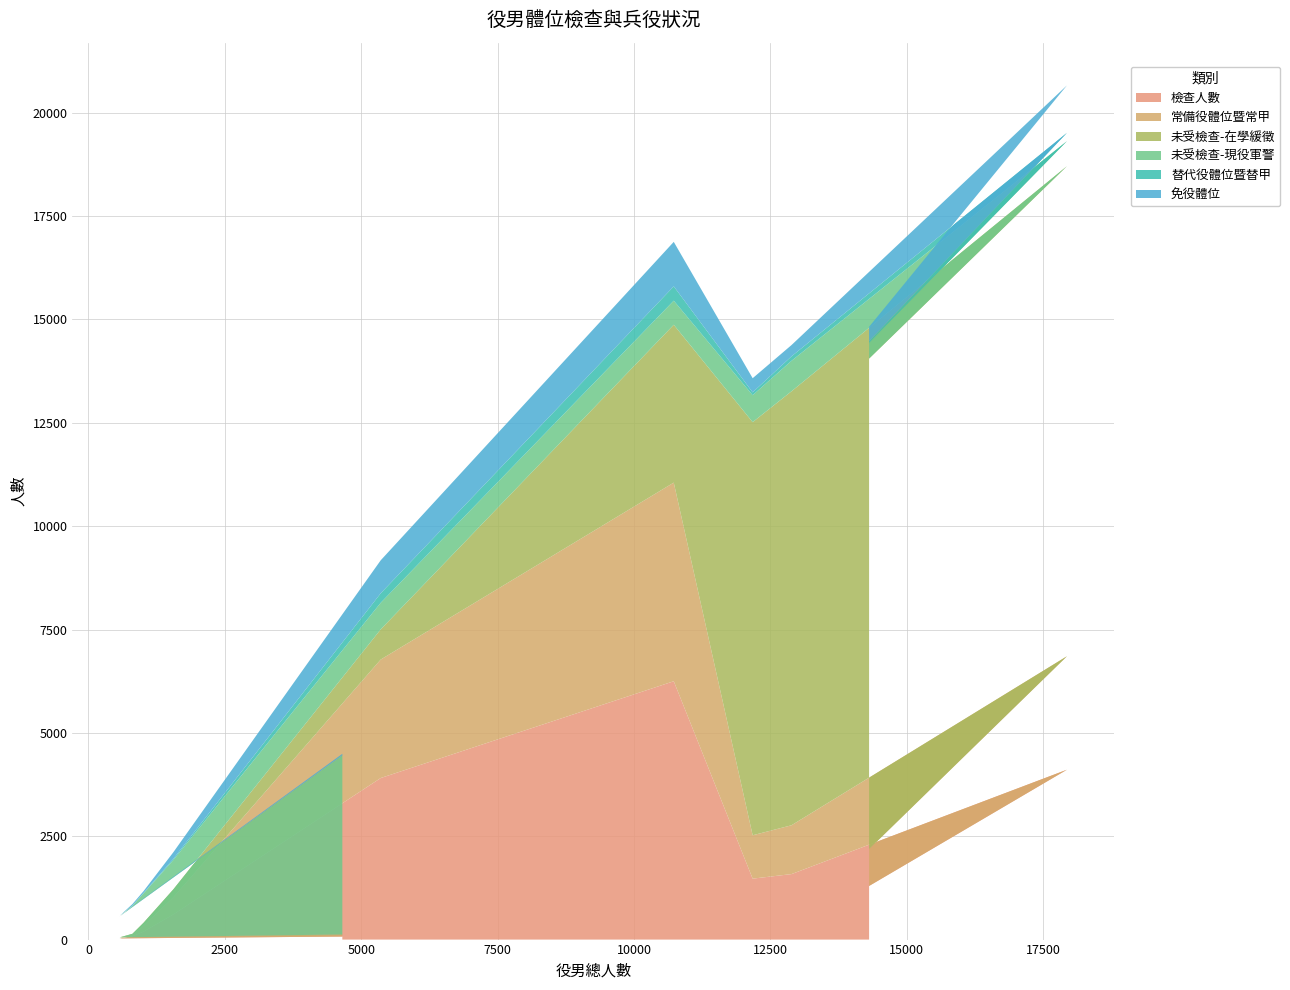

Reading left to right, what are all the values shown in this chart?

檢查人數: 73	29	81	194	608	3908	6249	1474	1584	4109	1297
常備役體位暨常甲: 33	20	39	139	414	2866	4804	1049	1181	2744	892
未受檢查-在學緩徵: 17	5	20	74	191	730	3818	9993	10497	11854	11864
未受檢查-現役軍警: 4332	513	677	710	709	643	582	651	737	605	374
替代役體位暨替甲: 3	3	7	11	29	230	347	69	108	201	45
免役體位: 35	6	35	44	160	798	1076	342	273	1148	350